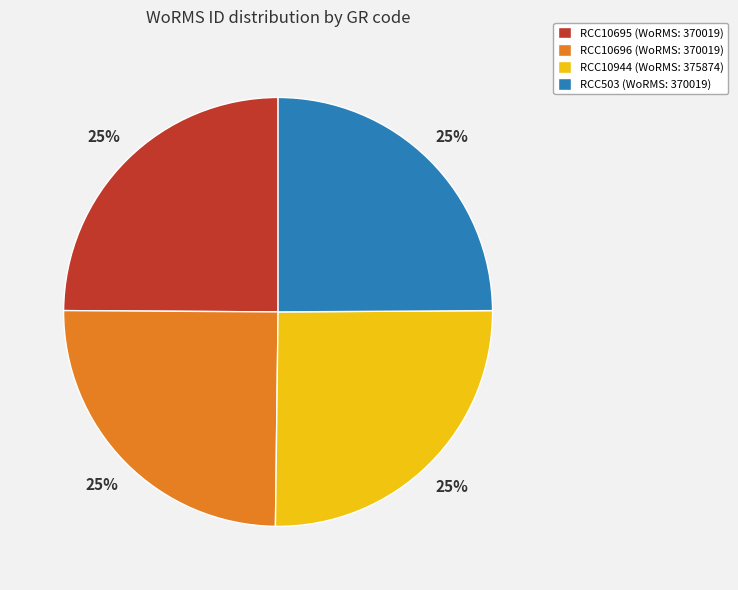

What percentage is the RCC503 (WoRMS: 370019) slice, to the nearest percent?

25%